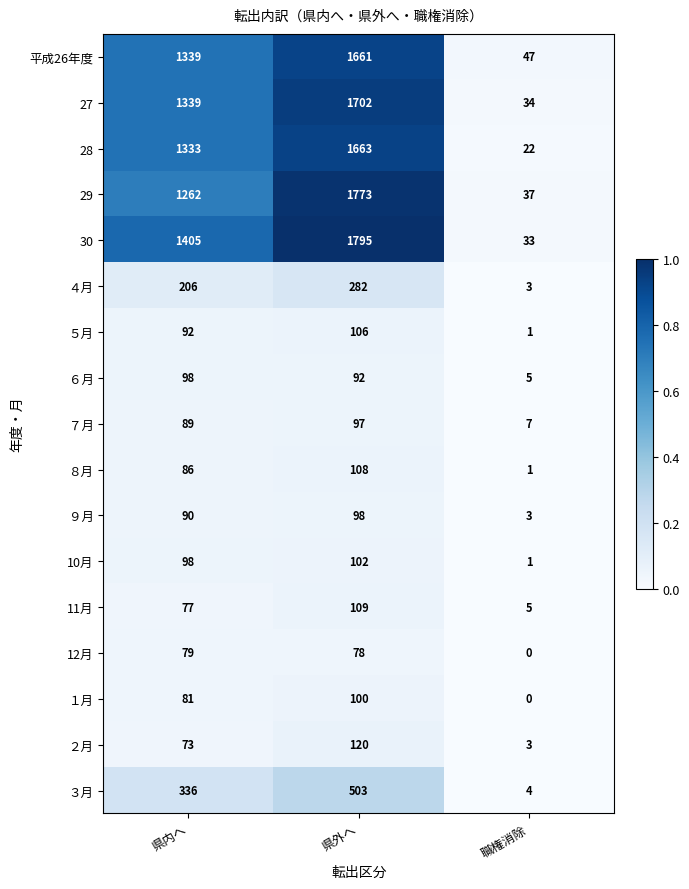

What is the sum of the 11月 values at 県内へ and 職権消除?

82